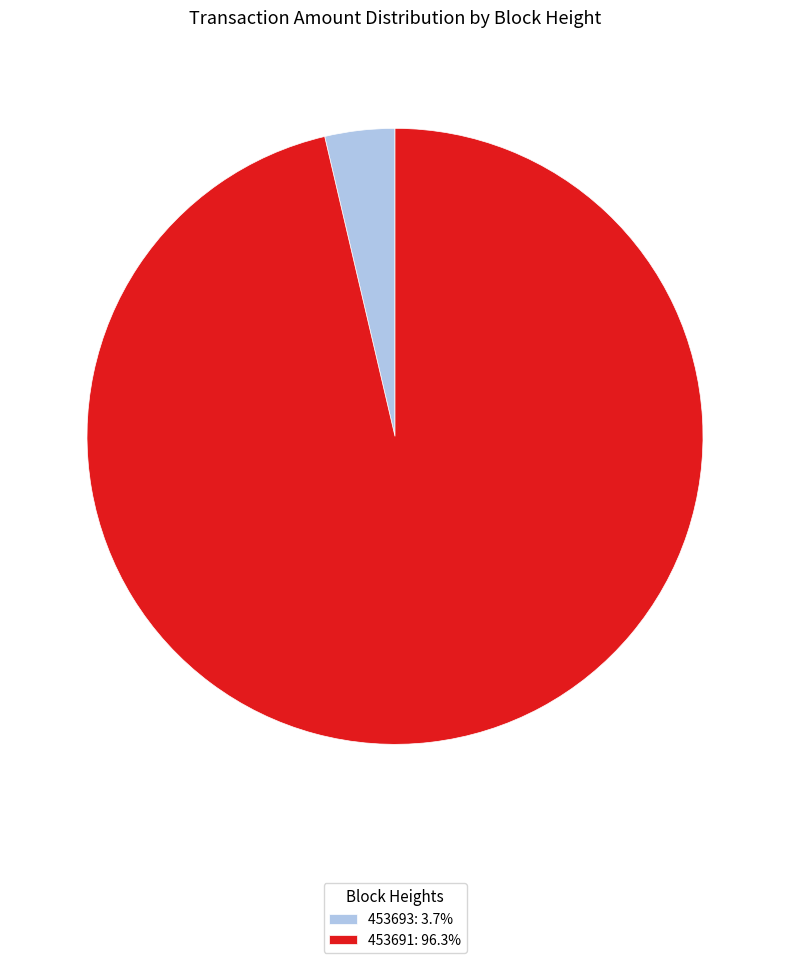

How many segments does this pie chart have?

2